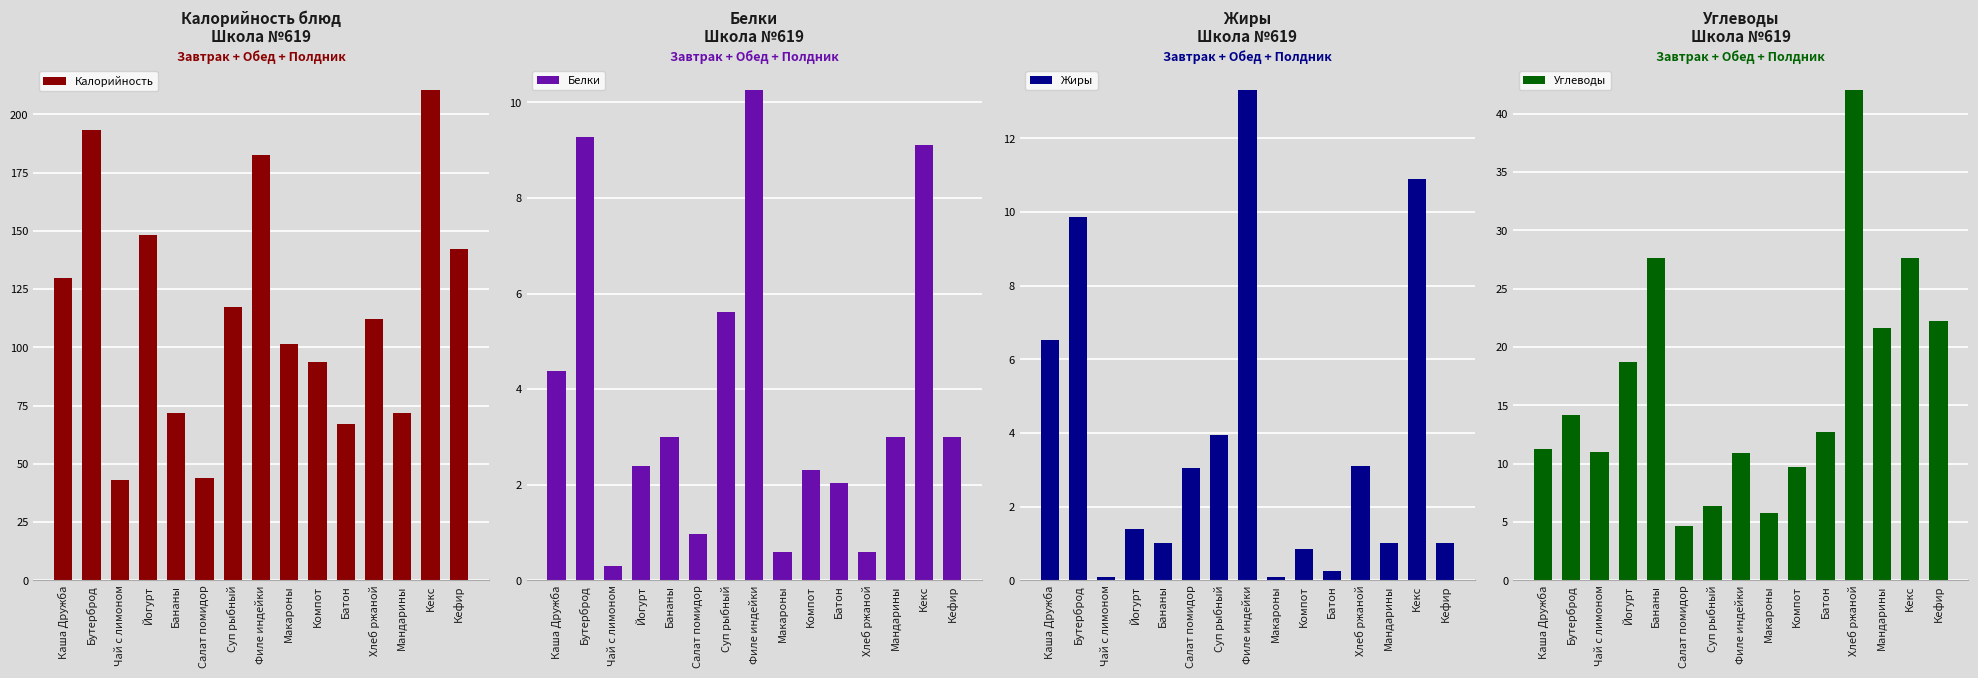

What is the label of the 9th bar from the right?

Суп рыбный